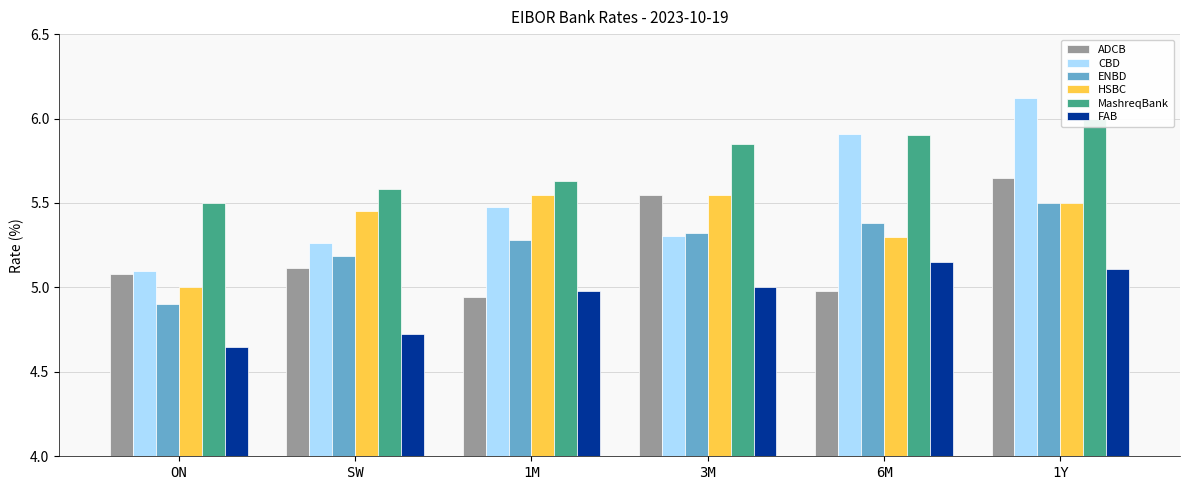

Which series changed the most between 1M and 6M?

CBD